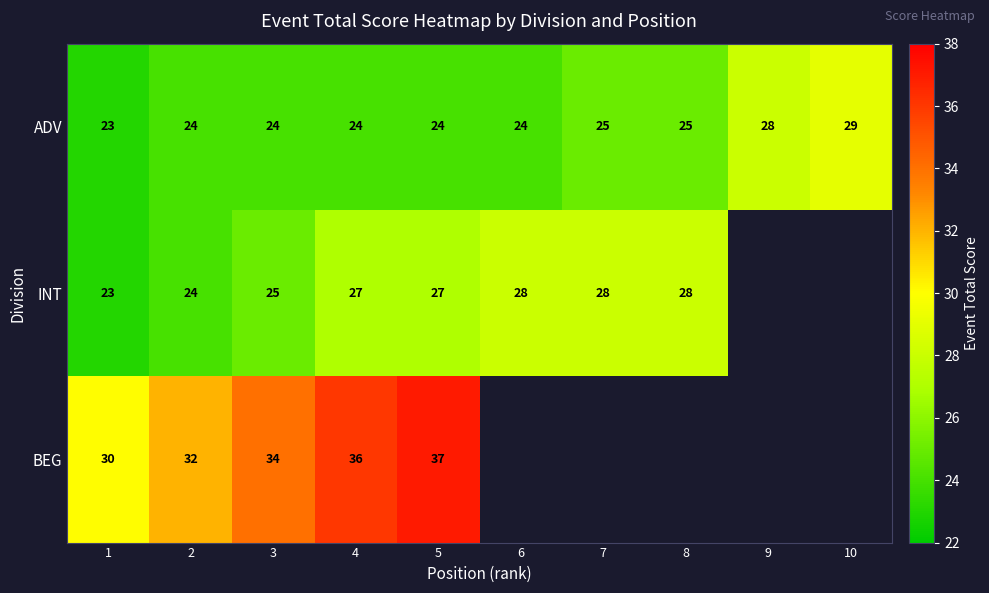

The ADV series shows 13.2 at 2. True or false?

False